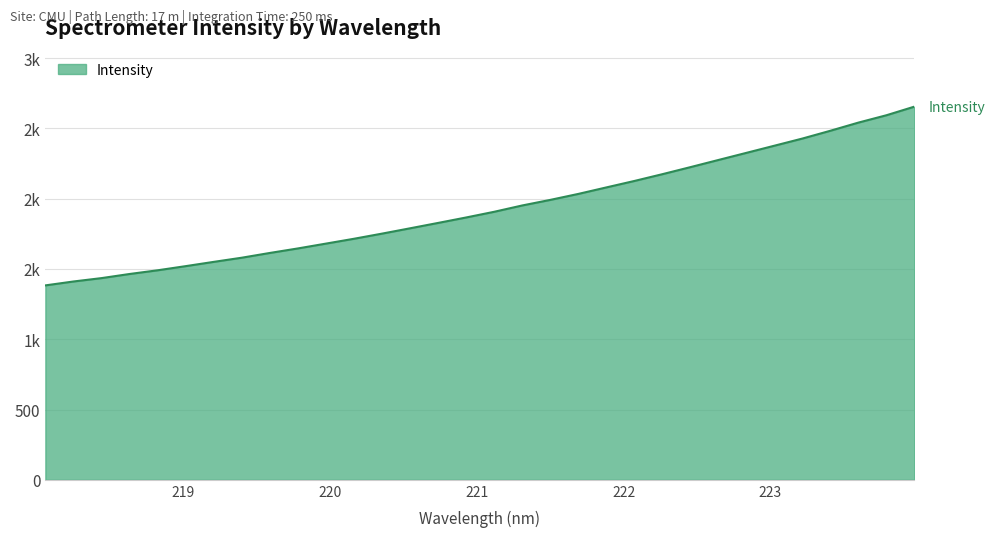

Is this an area chart (filled region under the line)?

Yes